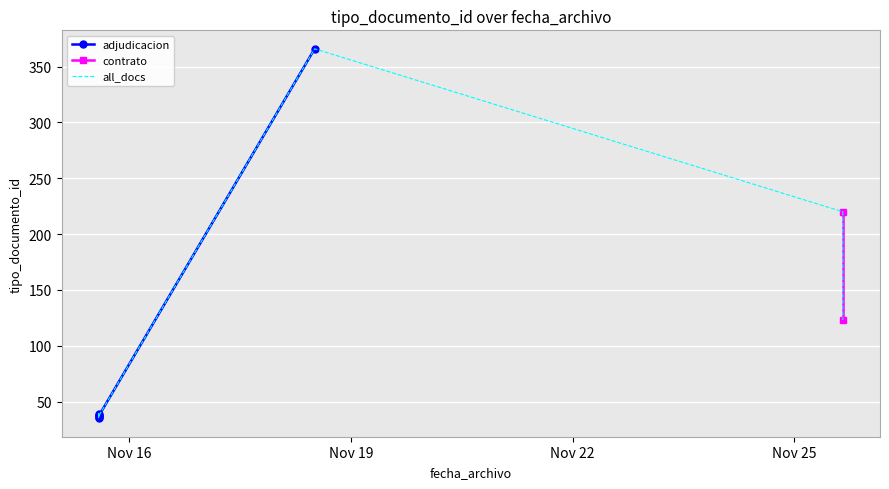

Where is the first local minimum?

2022-11-15 14:03:39